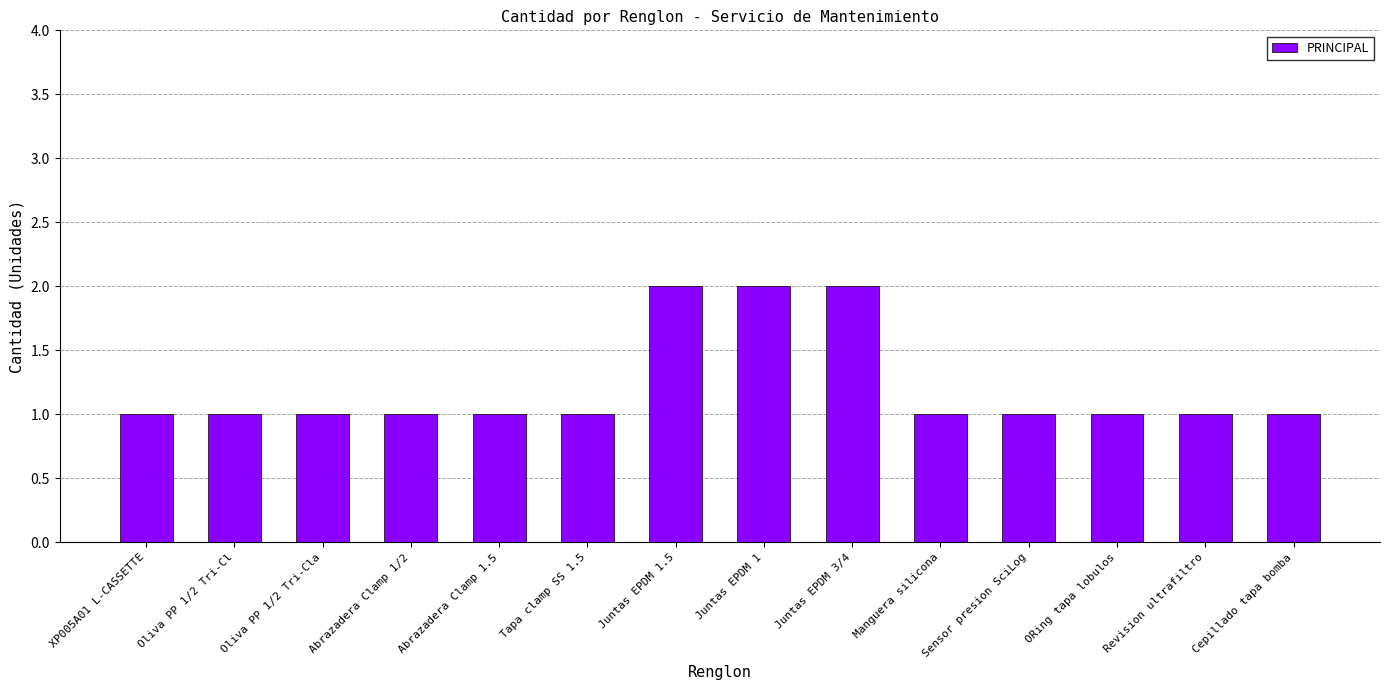

What is the sum of all values?

17